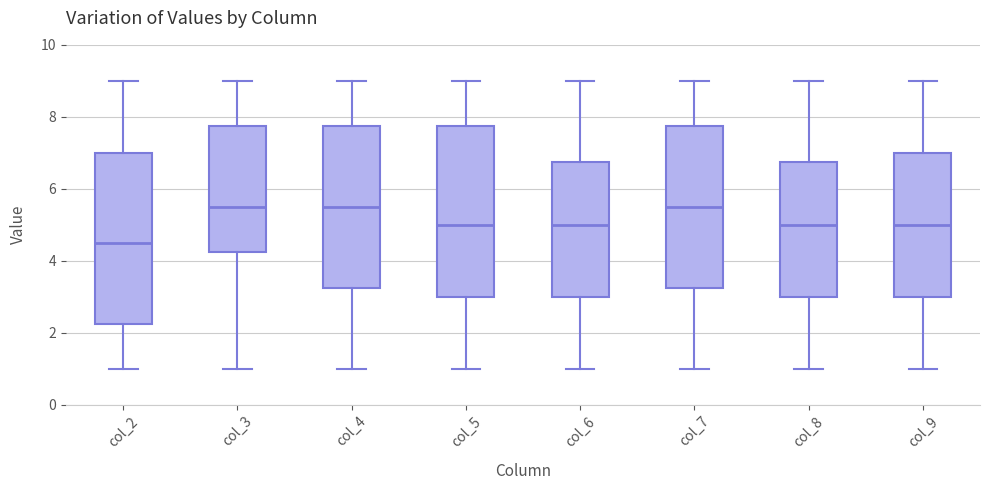

Reading left to right, read every box against the y-axis: the position of its median line, the range the box covers, and the ends of its whiskers. The values are not printed on the chart, so give them approximately, as read against the axis.

col_2: median 4.6, box 2.2 to 7.0, whiskers 1.0 to 9.0
col_3: median 5.6, box 4.2 to 7.8, whiskers 1.0 to 9.0
col_4: median 5.6, box 3.2 to 7.8, whiskers 1.0 to 9.0
col_5: median 5.0, box 3.0 to 7.8, whiskers 1.0 to 9.0
col_6: median 5.0, box 3.0 to 6.8, whiskers 1.0 to 9.0
col_7: median 5.6, box 3.2 to 7.8, whiskers 1.0 to 9.0
col_8: median 5.0, box 3.0 to 6.8, whiskers 1.0 to 9.0
col_9: median 5.0, box 3.0 to 7.0, whiskers 1.0 to 9.0